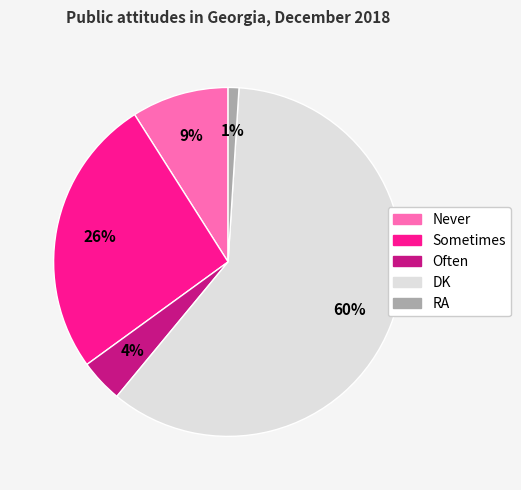

To the nearest percent, what portion does DK represent?

60%